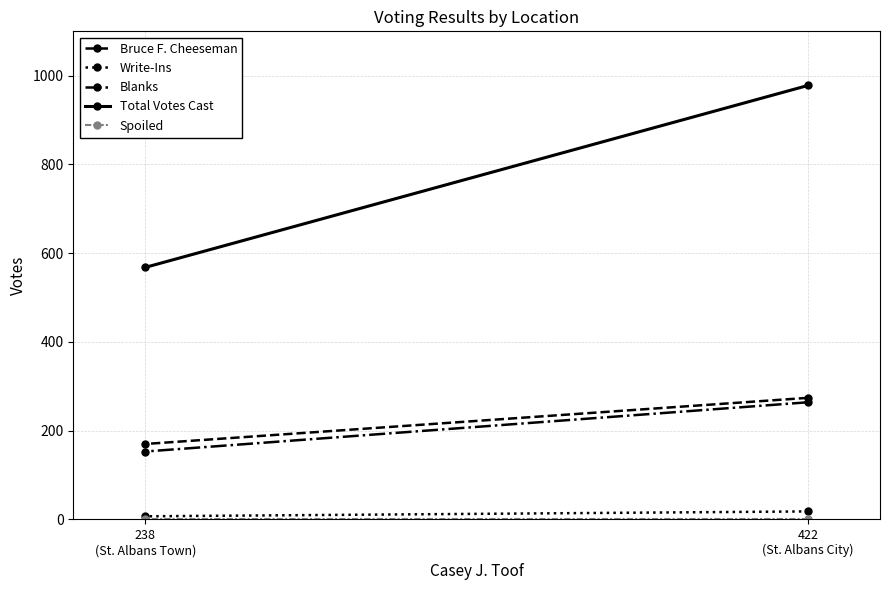

At which category is the sum across all series the highest?

422
(St. Albans City)